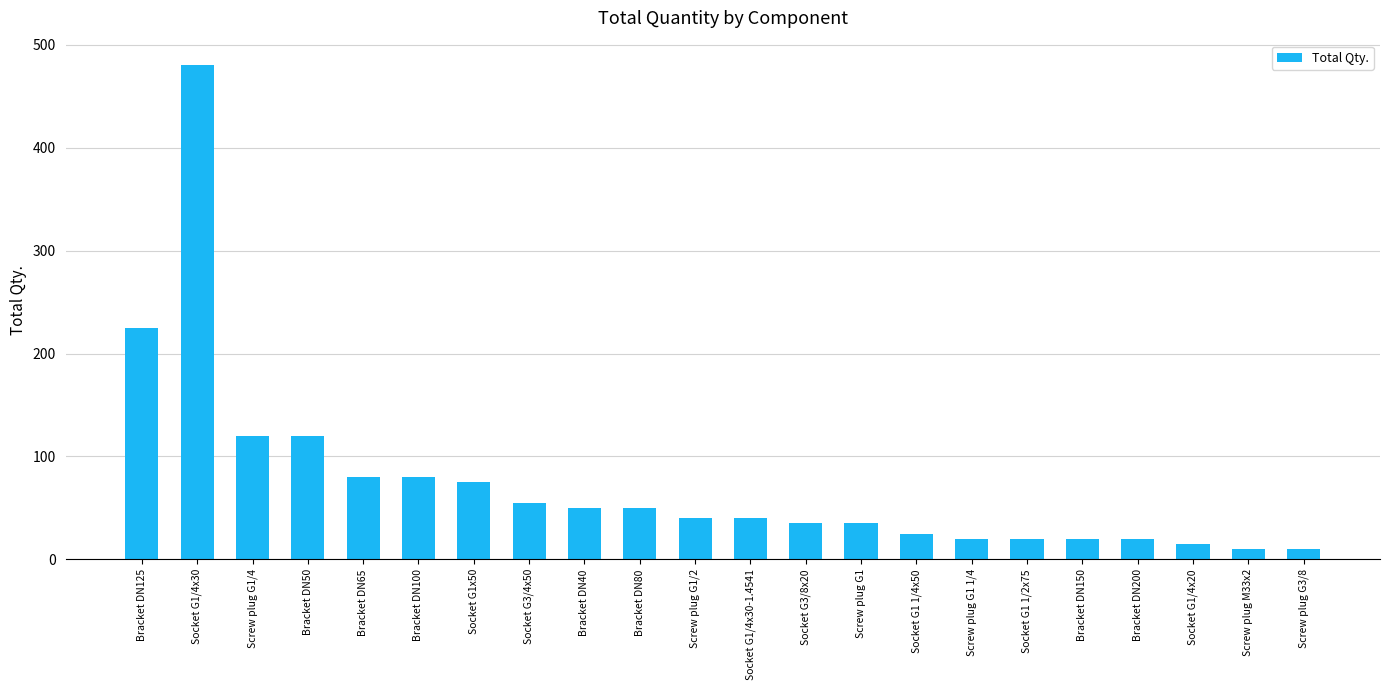

What is the change in value from Socket G1/4x30-1.4541 to Socket G3/8x20?

-5